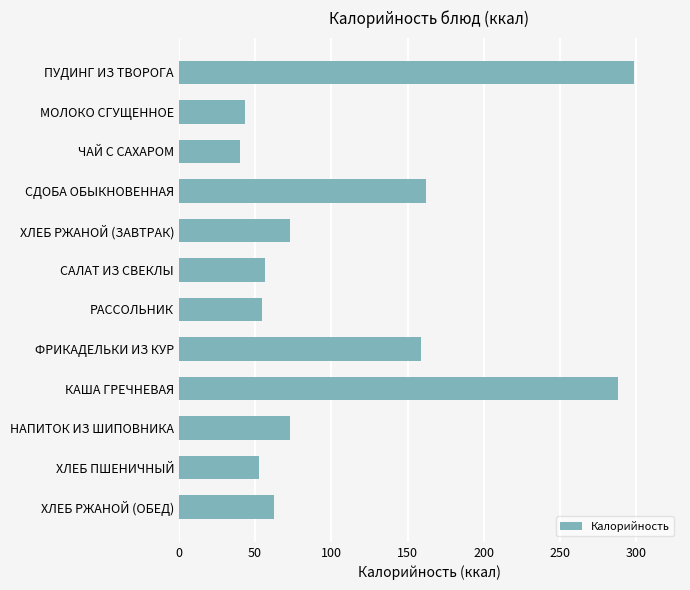

How many data points does each series have?

12